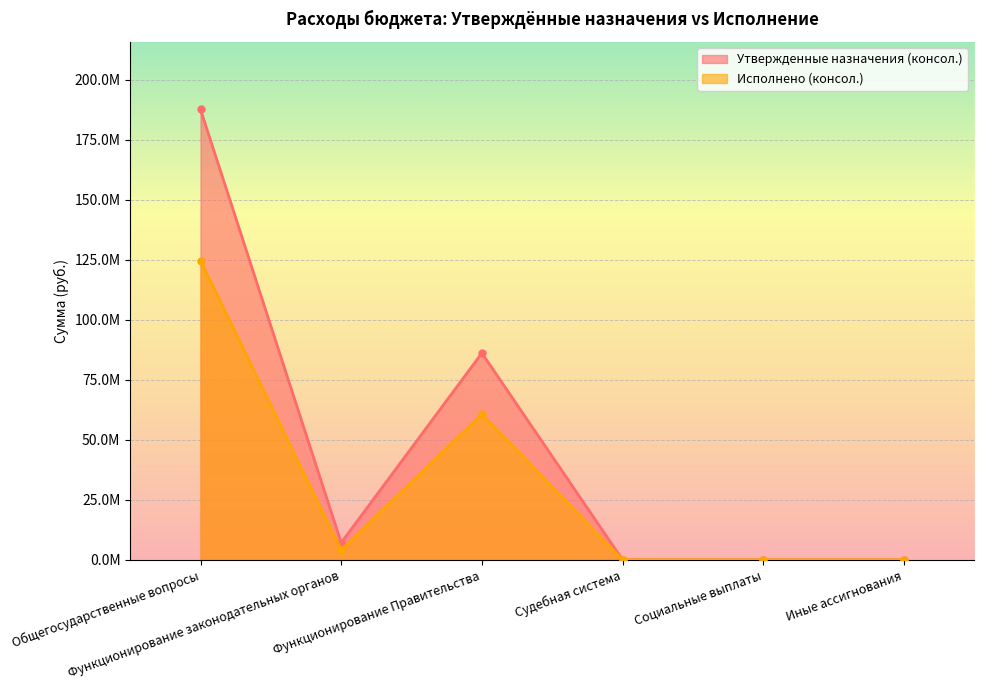

What is the value of the Утвержденные назначения (консол.) point at the 2nd from the left?

7127900.0